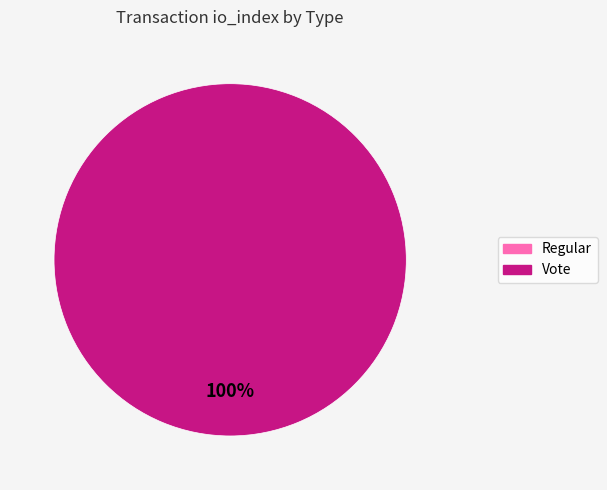

To the nearest percent, what is the average slice percentage?

50%